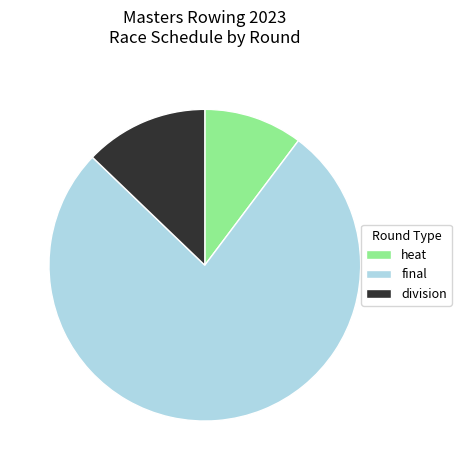

Rank the categories by value from lowest to highest.

heat, division, final